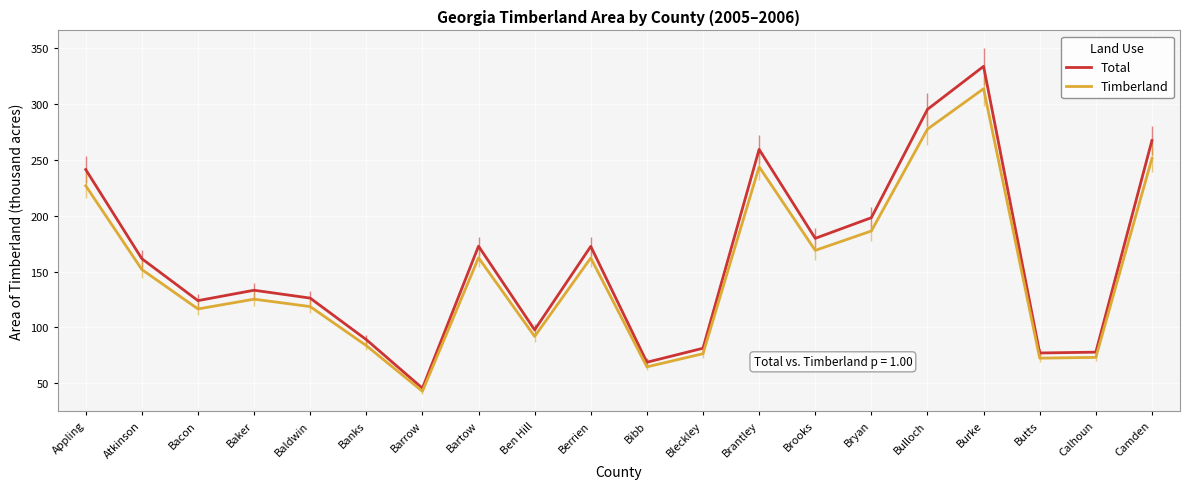

Which series has the widest spread of values?

Total